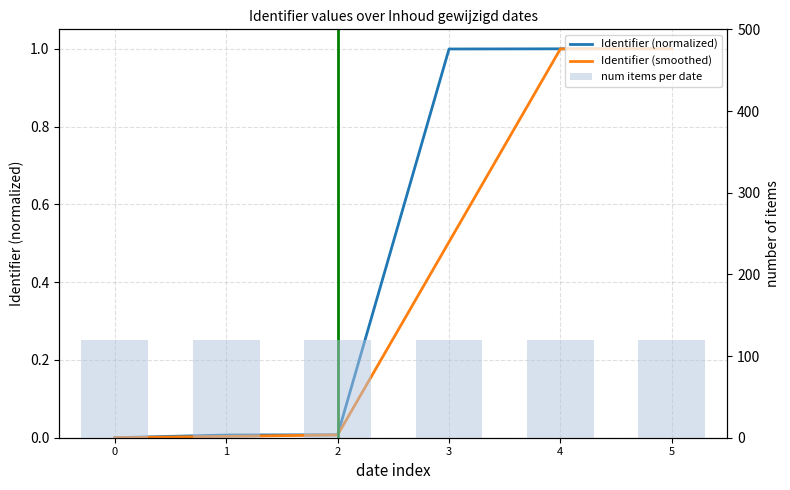

How many groups of bars are there?

6